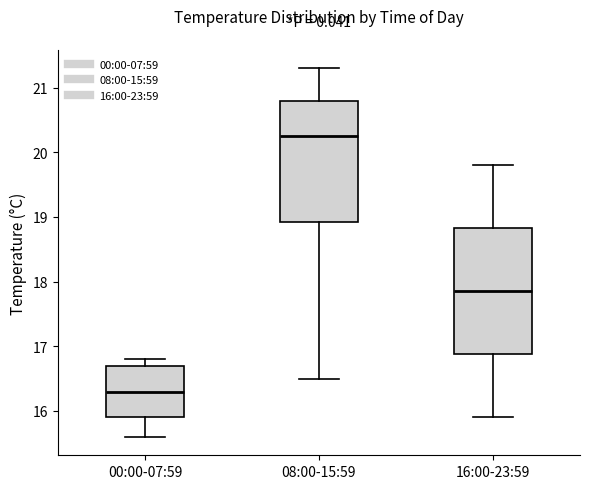

Reading left to right, read every box against the y-axis: the position of its median line, the range the box covers, and the ends of its whiskers. The values are not printed on the chart, so give them approximately, as read against the axis.

00:00-07:59: median 16.3, box 15.9 to 16.7, whiskers 15.6 to 16.8
08:00-15:59: median 20.3, box 18.9 to 20.8, whiskers 16.5 to 21.3
16:00-23:59: median 17.9, box 16.9 to 18.8, whiskers 15.9 to 19.8